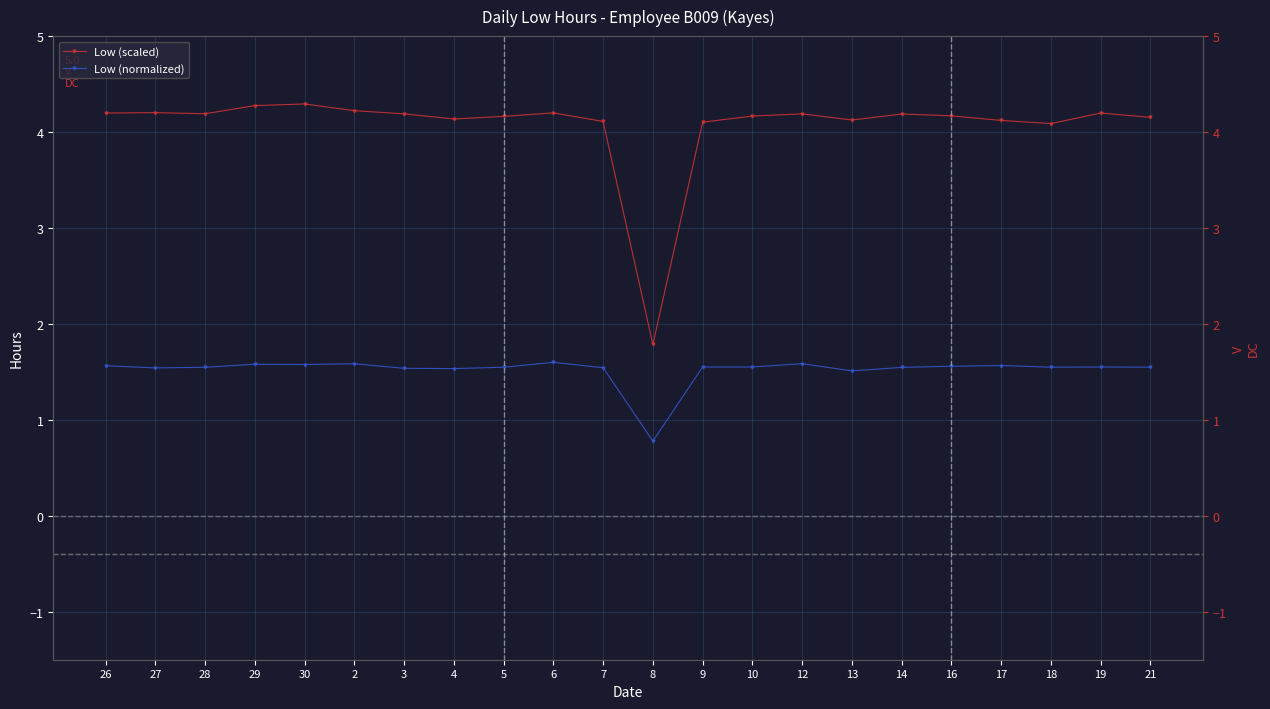

Where is the first local minimum for Low (scaled)?

28